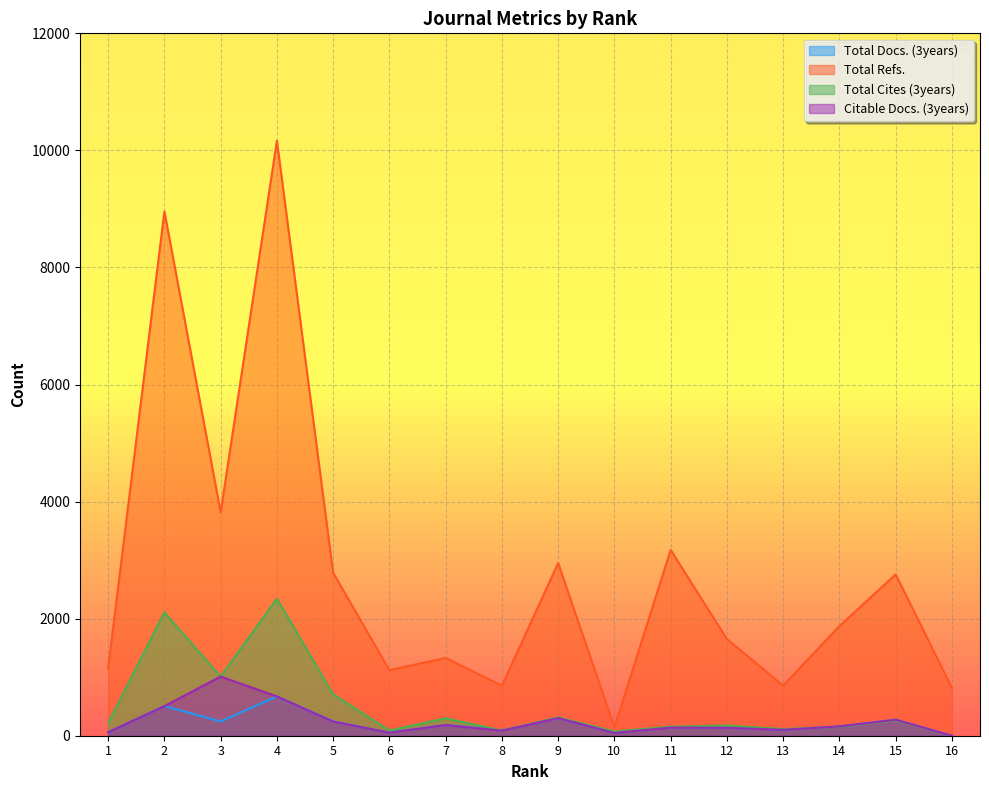

Which series has the largest range (max minus min)?

Total Refs.